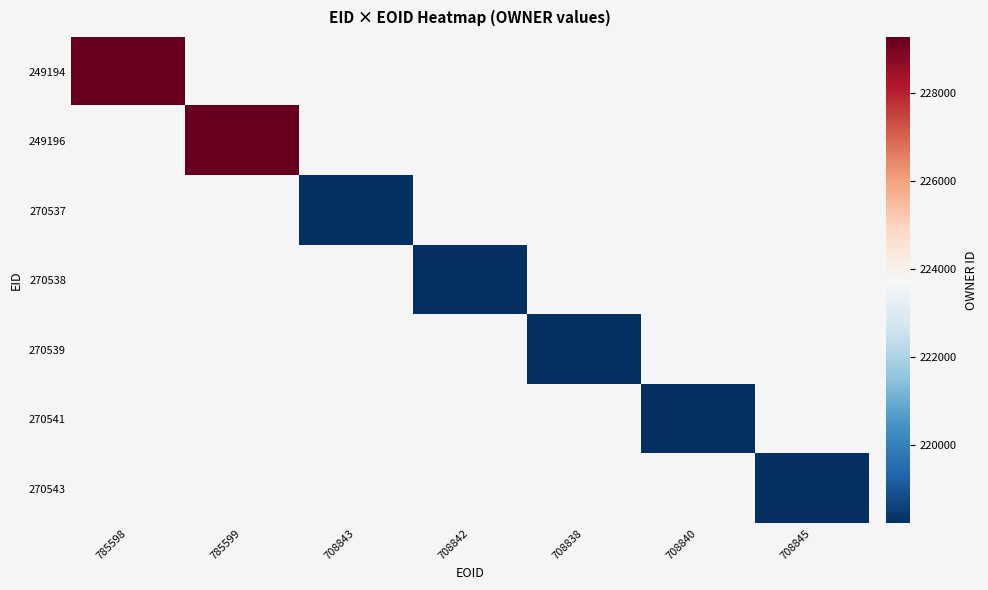

Is the value of 249194 at 708840 greater than the value of 270541 at 708845?

No